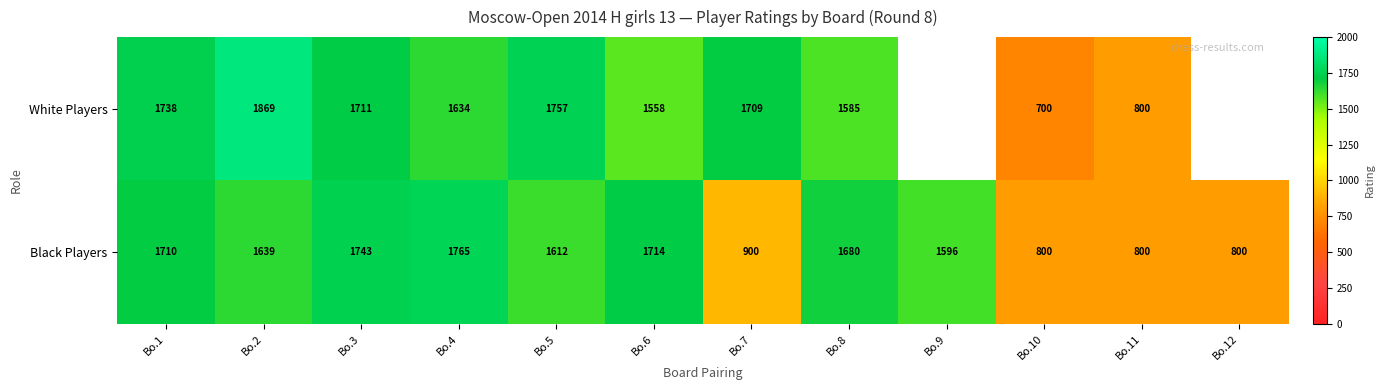

The Black Players series shows 2158.8 at Bo.9. True or false?

False